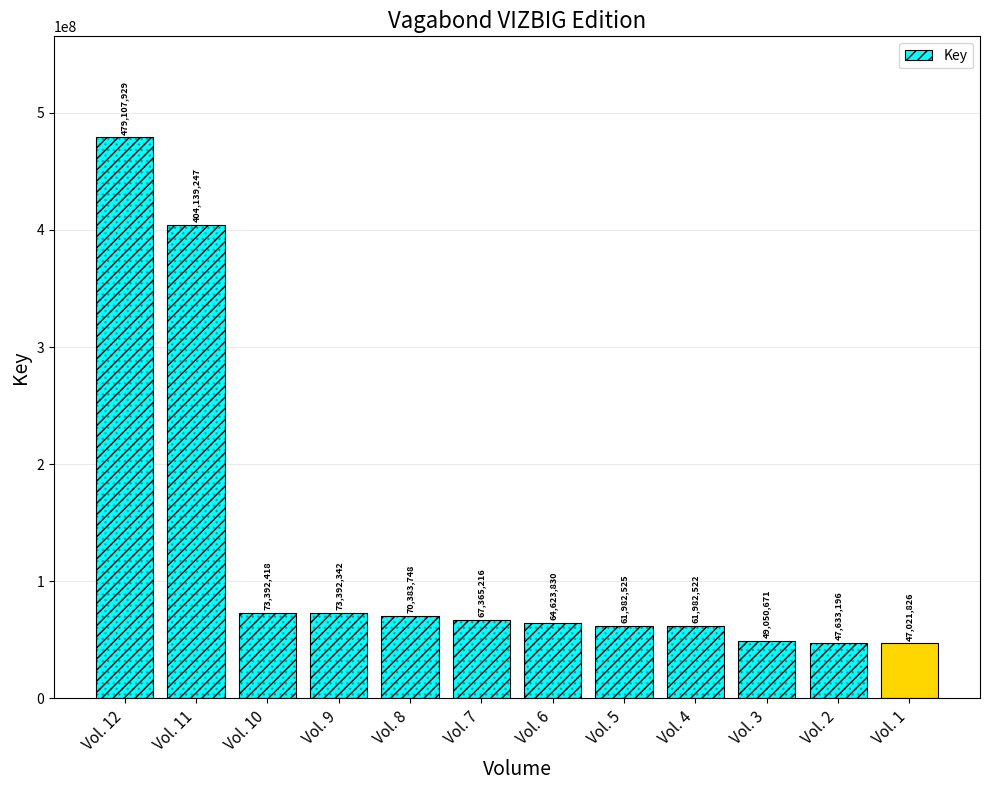

How many values are below 67365216?

6